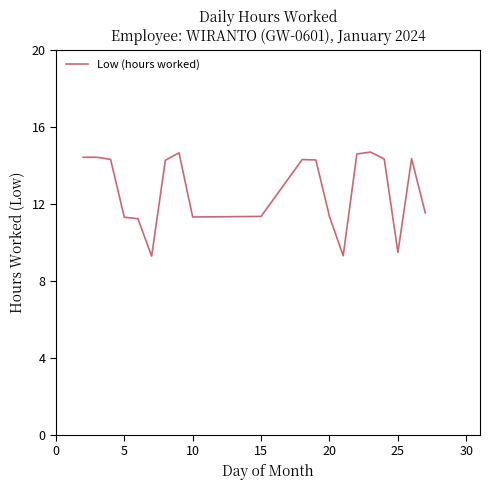

What is the maximum value shown in the chart?

14.7